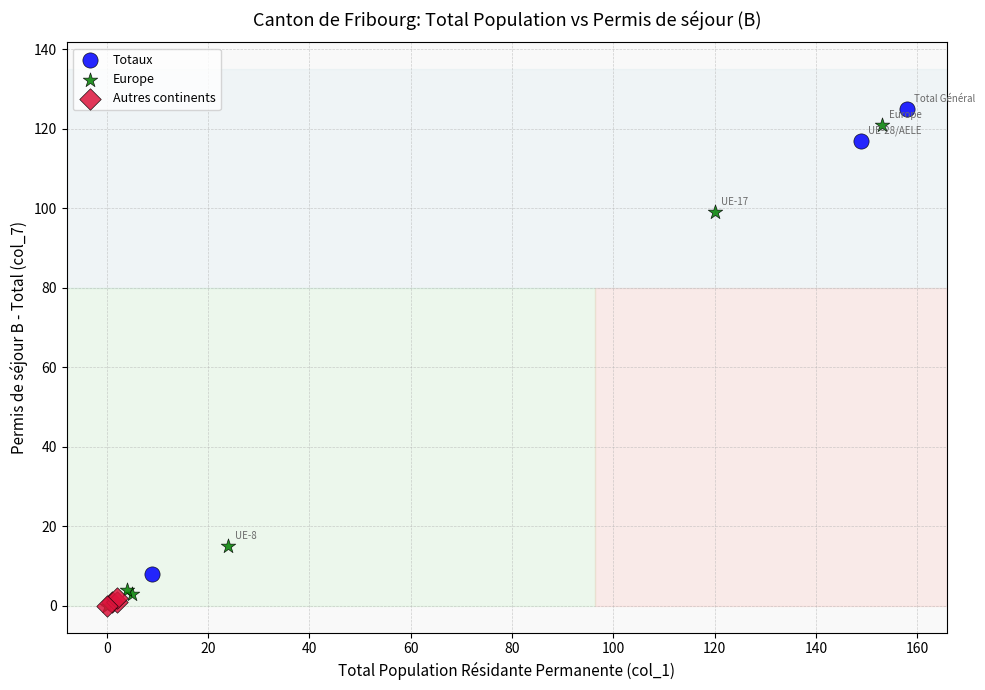

Which series has the largest Y range (max minus min)?

Europe